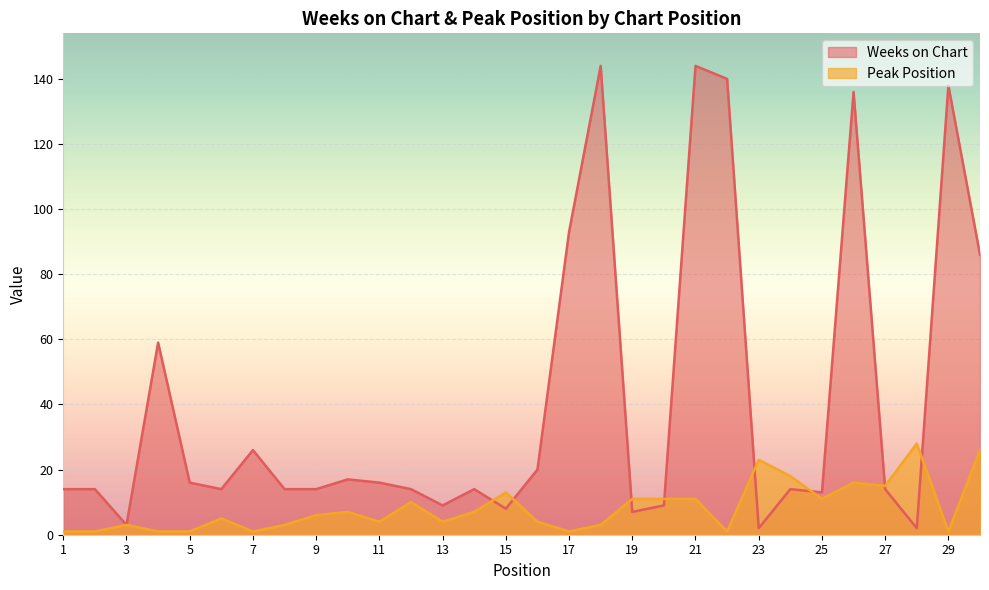

Reading left to right, list all the values displayed in this chart.

Weeks on Chart: 1=14	2=14	3=3	4=59	5=16	6=14	7=26	8=14	9=14	10=17	11=16	12=14	13=9	14=14	15=8	16=20	17=93	18=144	19=7	20=9	21=144	22=140	23=2	24=14	25=13	26=136	27=14	28=2	29=138	30=86
Peak Position: 1=1	2=1	3=3	4=1	5=1	6=5	7=1	8=3	9=6	10=7	11=4	12=10	13=4	14=7	15=13	16=4	17=1	18=3	19=11	20=11	21=11	22=1	23=23	24=18	25=11	26=16	27=15	28=28	29=1	30=26